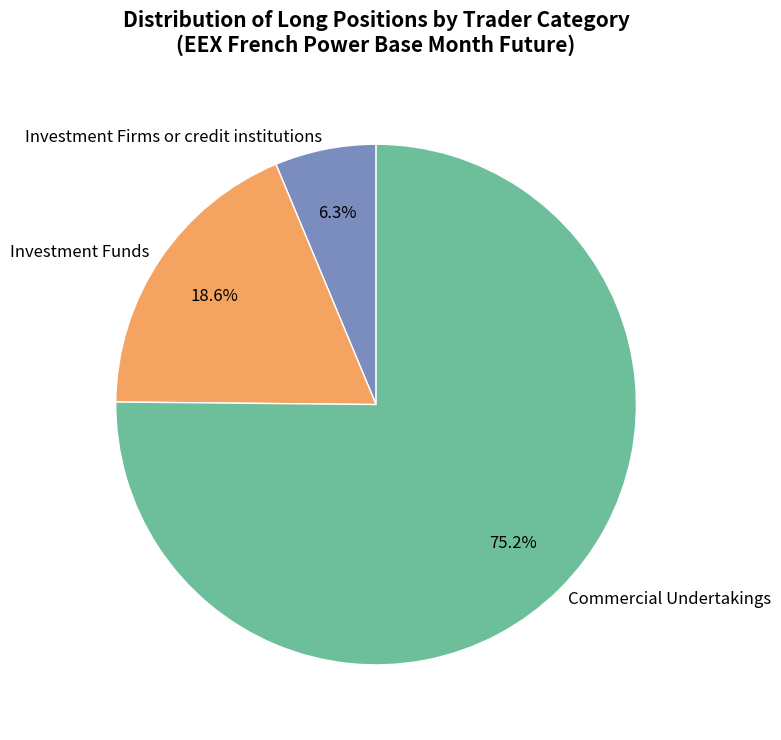

To the nearest percent, what portion does Investment Firms or credit institutions represent?

6%